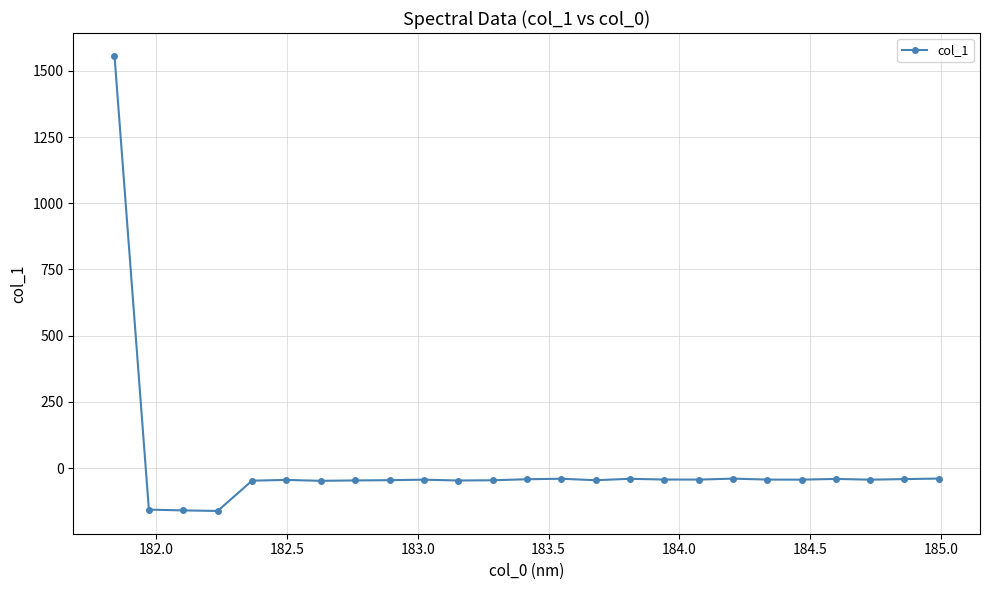

True or false: the data has more than 1 interior local peaks.

True